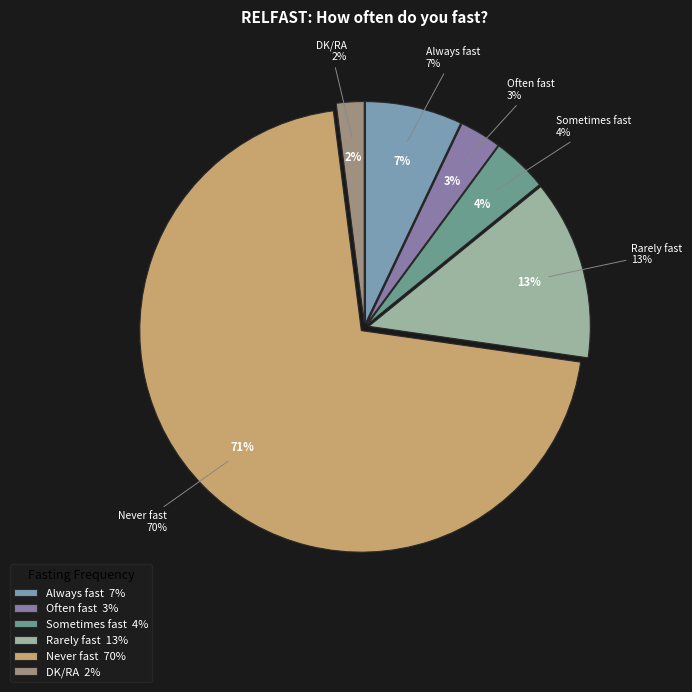

Which category has the smallest portion of the pie?

DK/RA